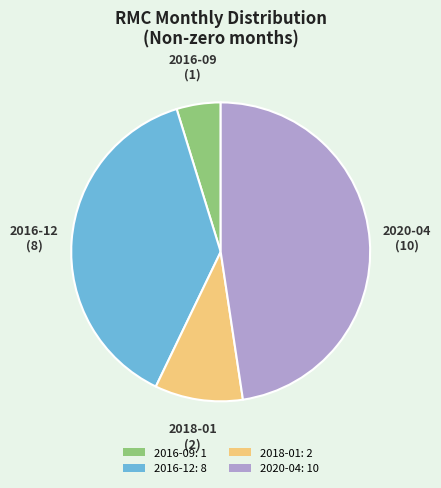

Between 2018-01 and 2016-12, which is larger?

2016-12